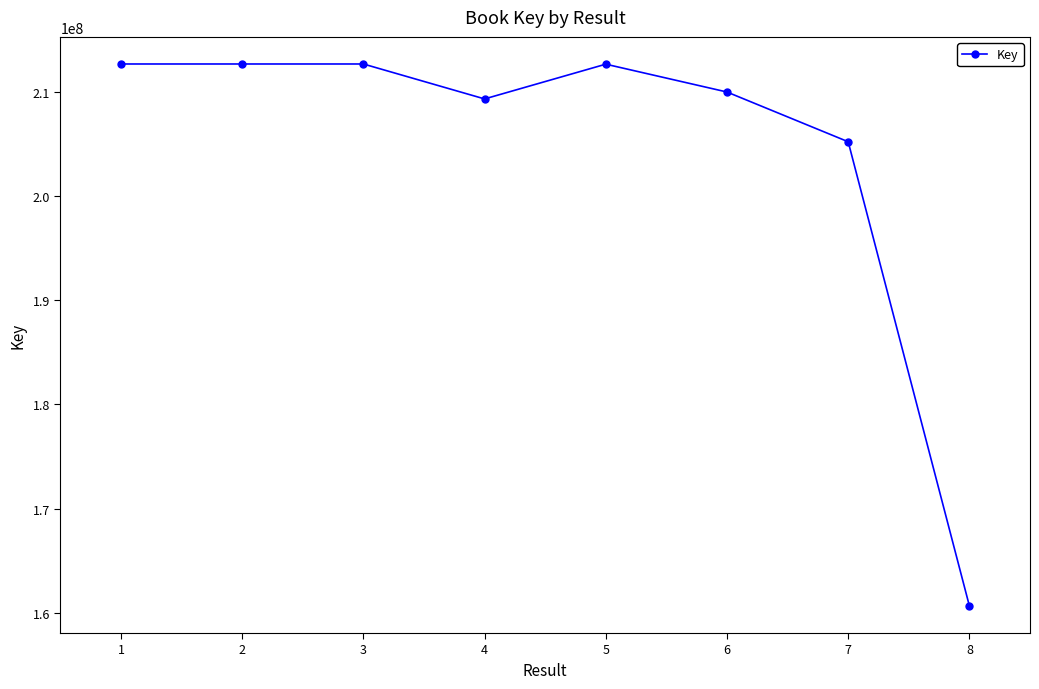

The value at 3 is 212651127. True or false?

True